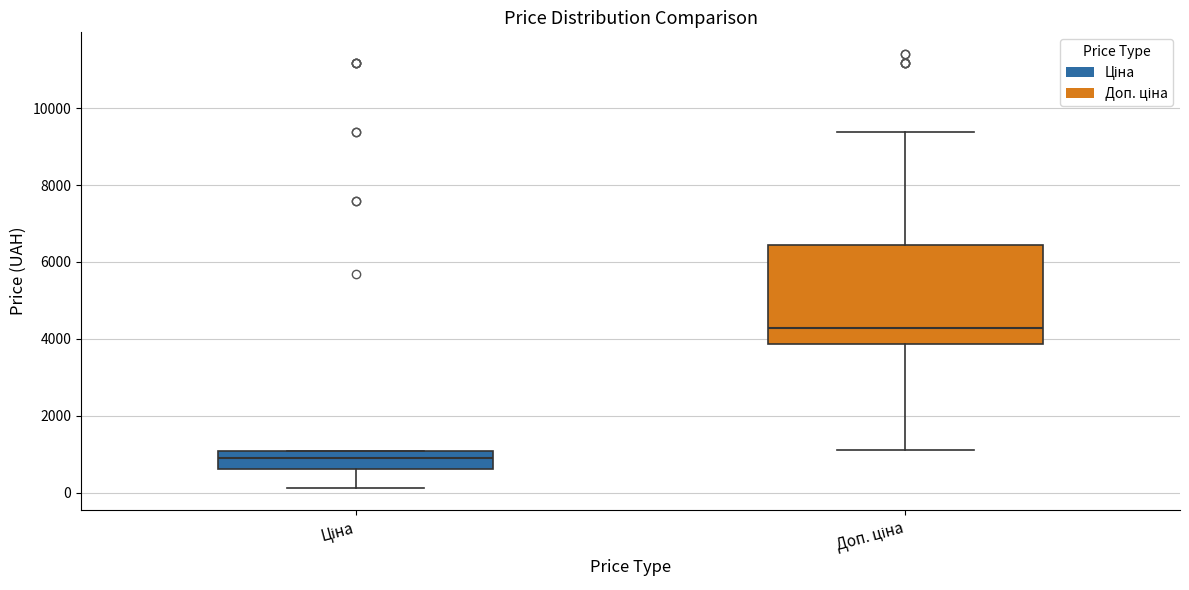

Where does the median line of the box for Доп. ціна sit on the y-axis? The values are not printed on the chart, so give them approximately, as read against the axis.

4200